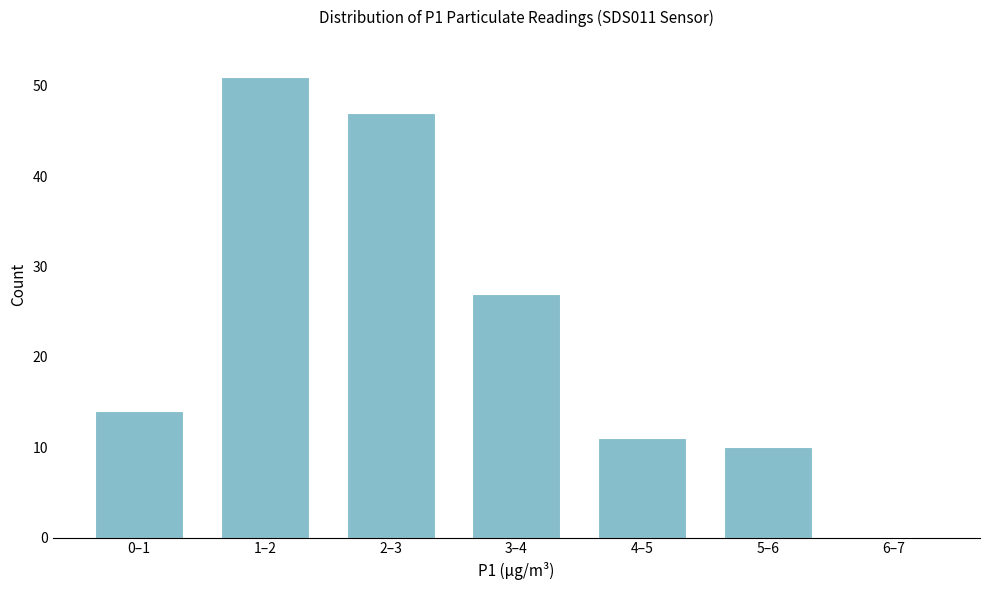

Reading left to right, transcribe all the data shown in this chart.

0–1=14	1–2=51	2–3=47	3–4=27	4–5=11	5–6=10	6–7=0